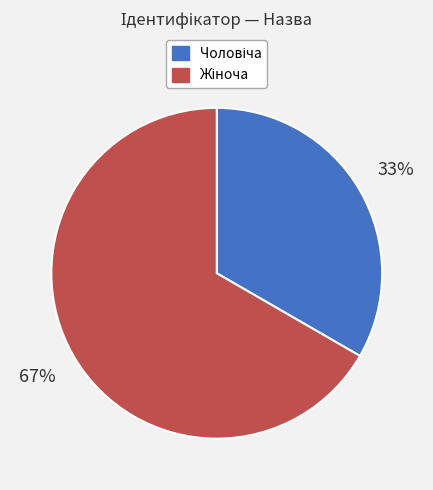

Does any single category account for the majority?

Yes